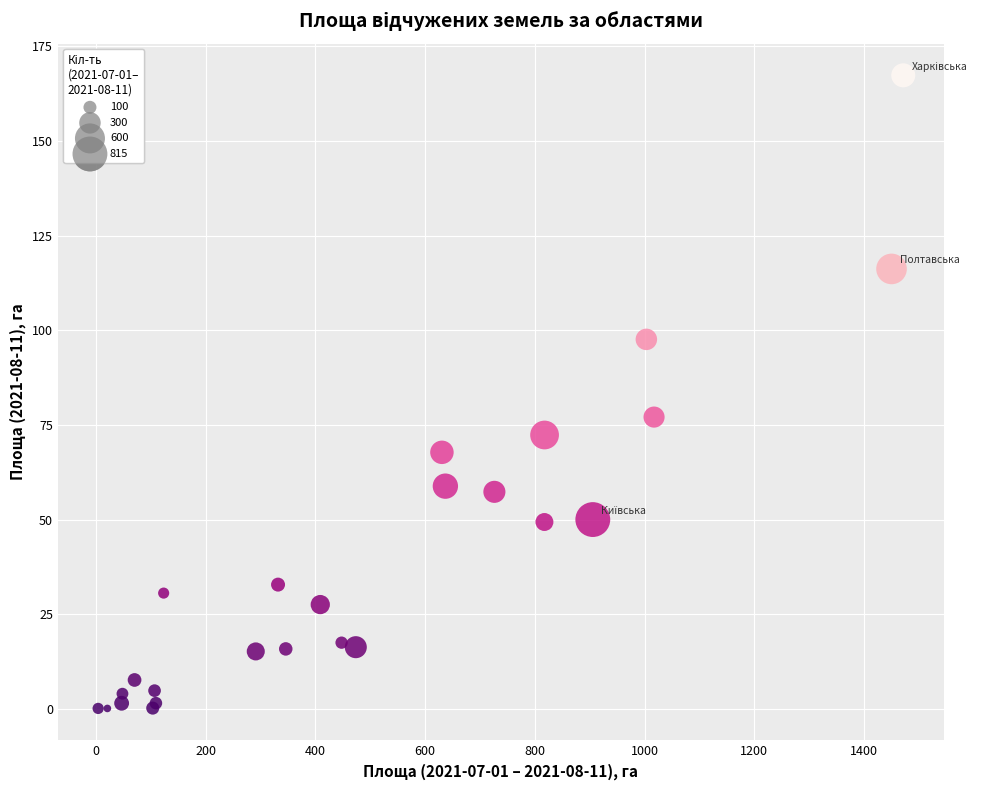

What Y value in the scatter plot is closest to 83?

77.1